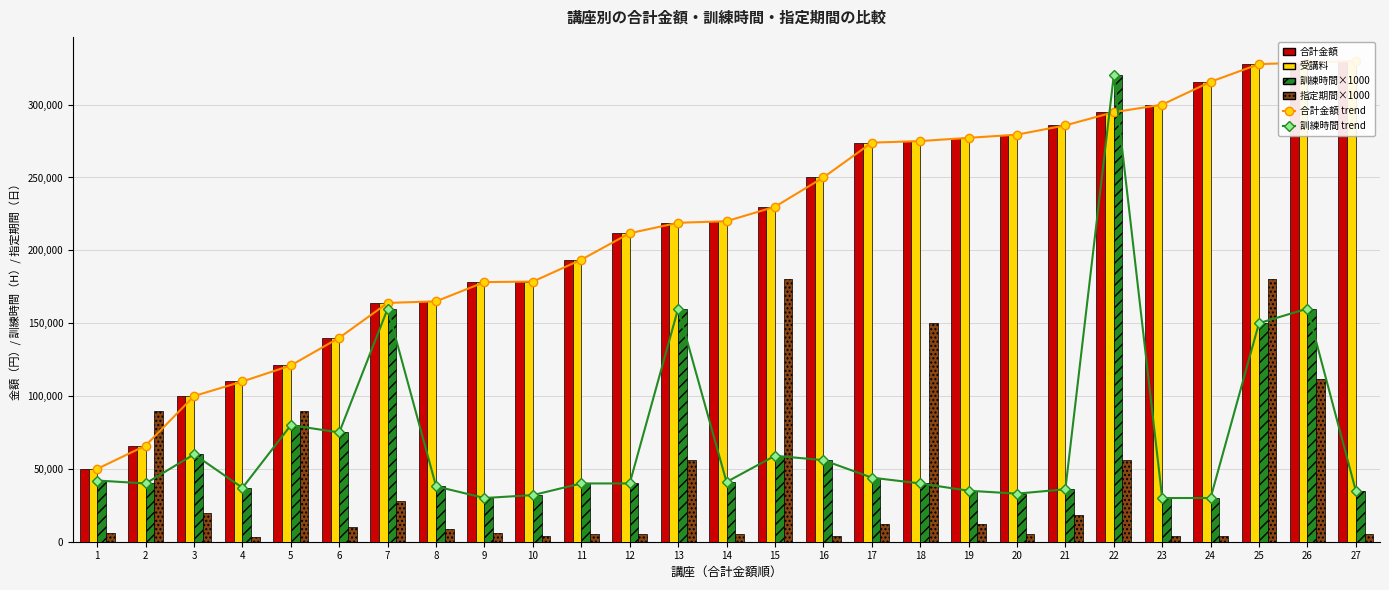

Where does the 合計金額 series first go above 220000?

15